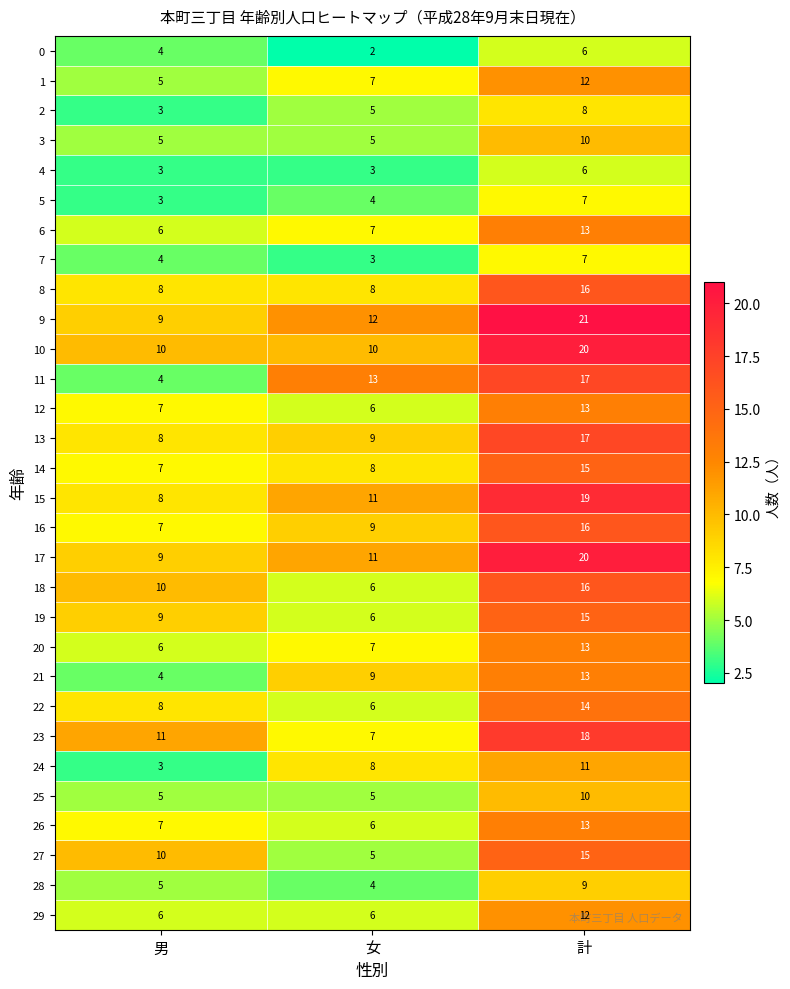

Which series has the largest total across all categories?

9